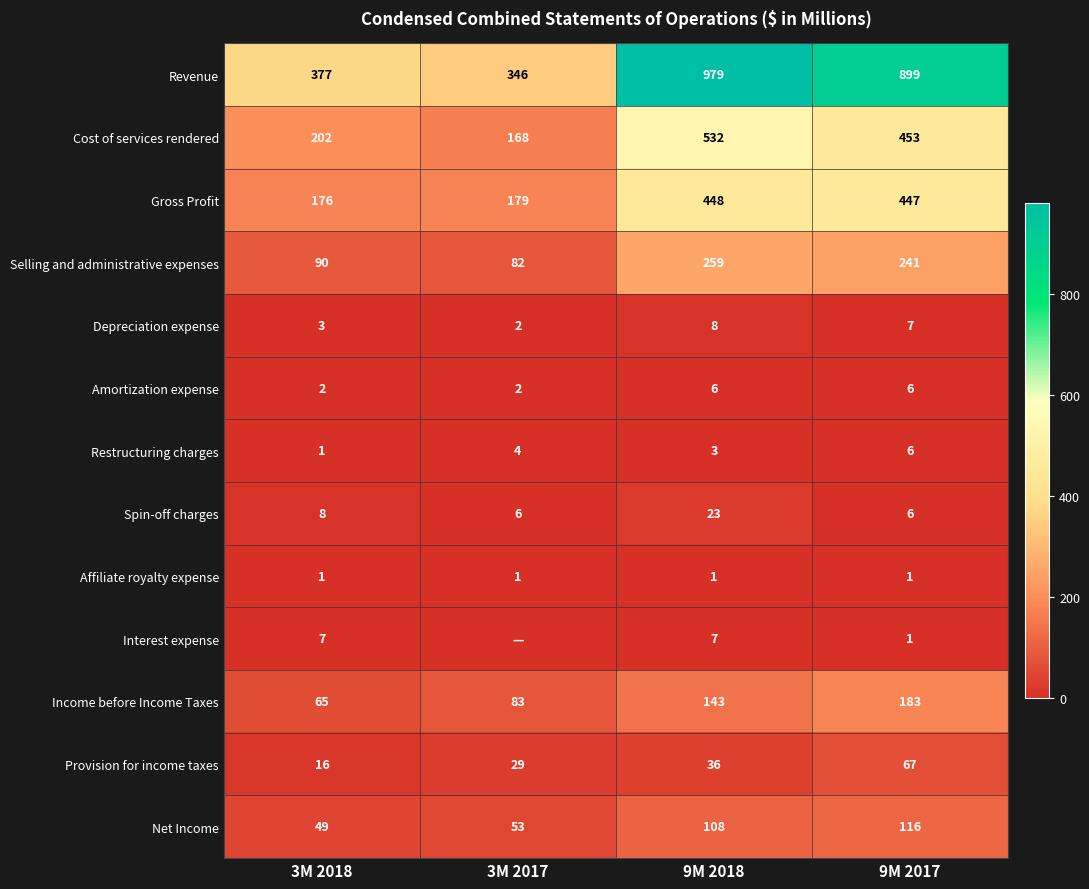

What is the average value of the Restructuring charges series?

4